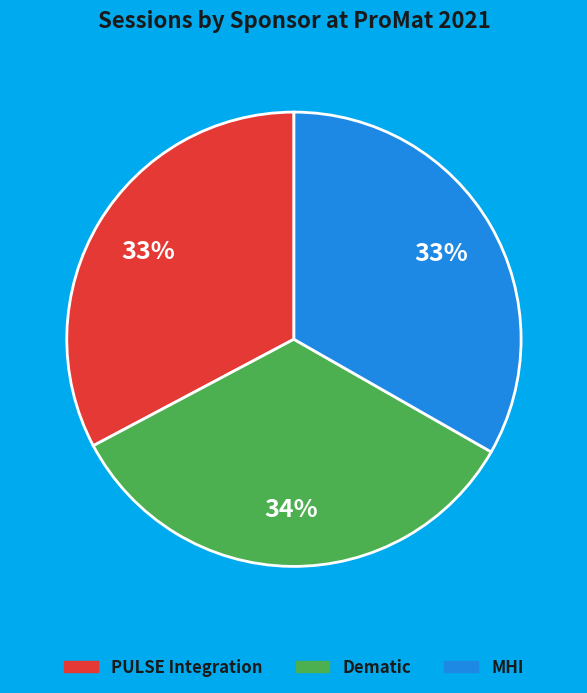

To the nearest percent, what portion does Dematic represent?

34%